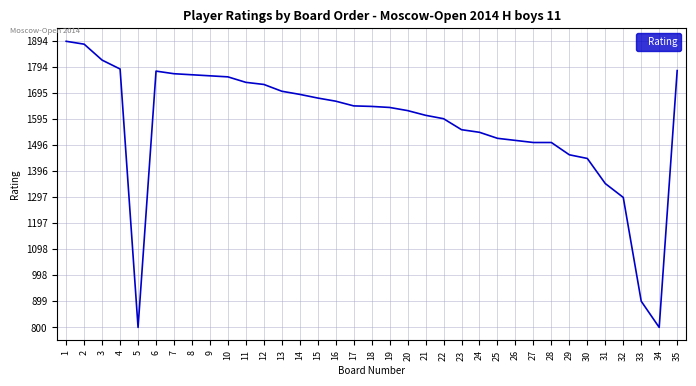

What is the difference between the maximum and minimum values?

1094